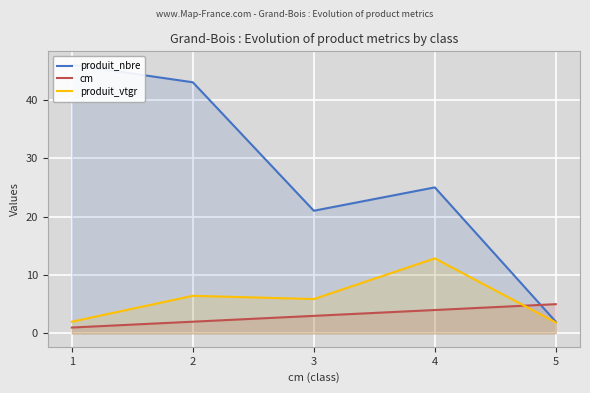

At which category does produit_vtgr reach its first local peak?

2